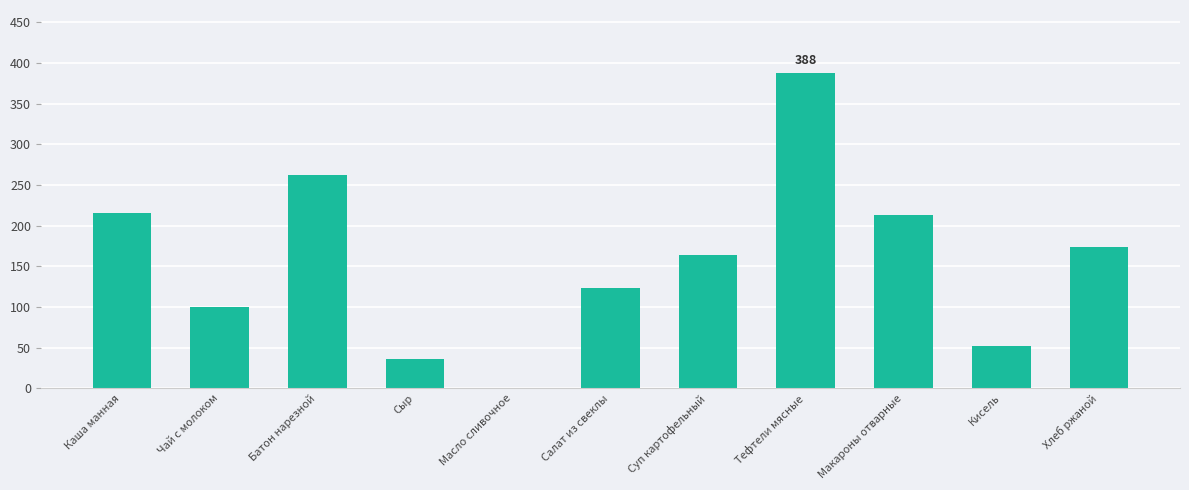

Between Кисель and Сыр, which is larger?

Кисель